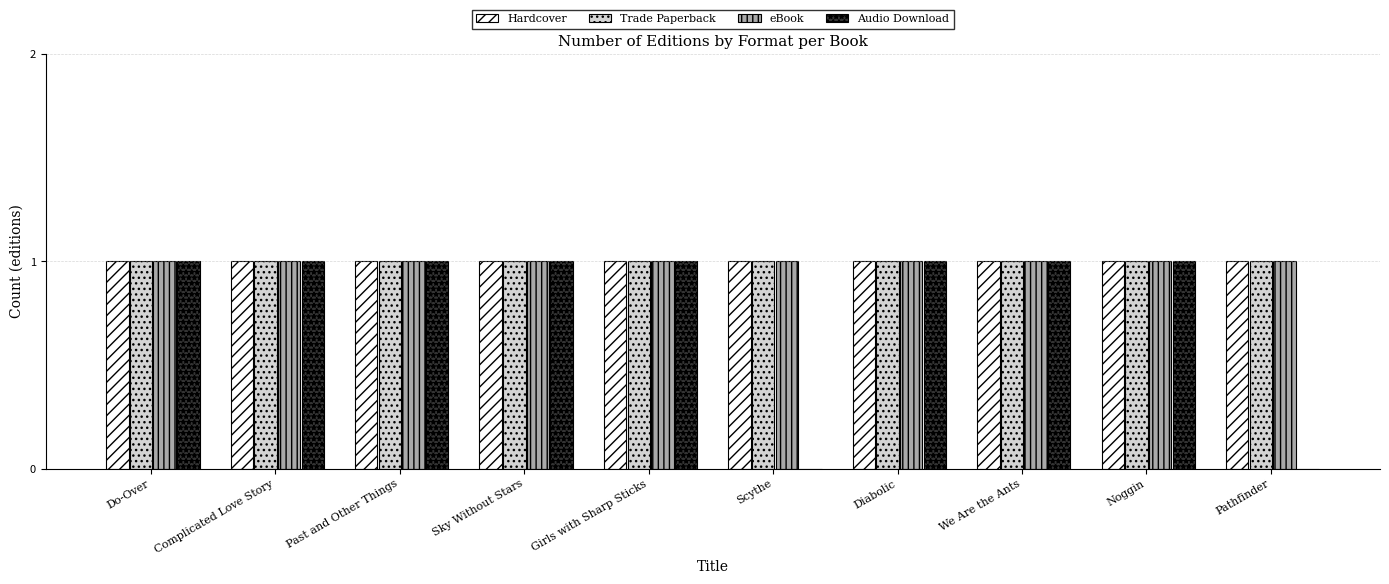

Which series changed the most between Girls with Sharp Sticks and Pathfinder?

Audio Download